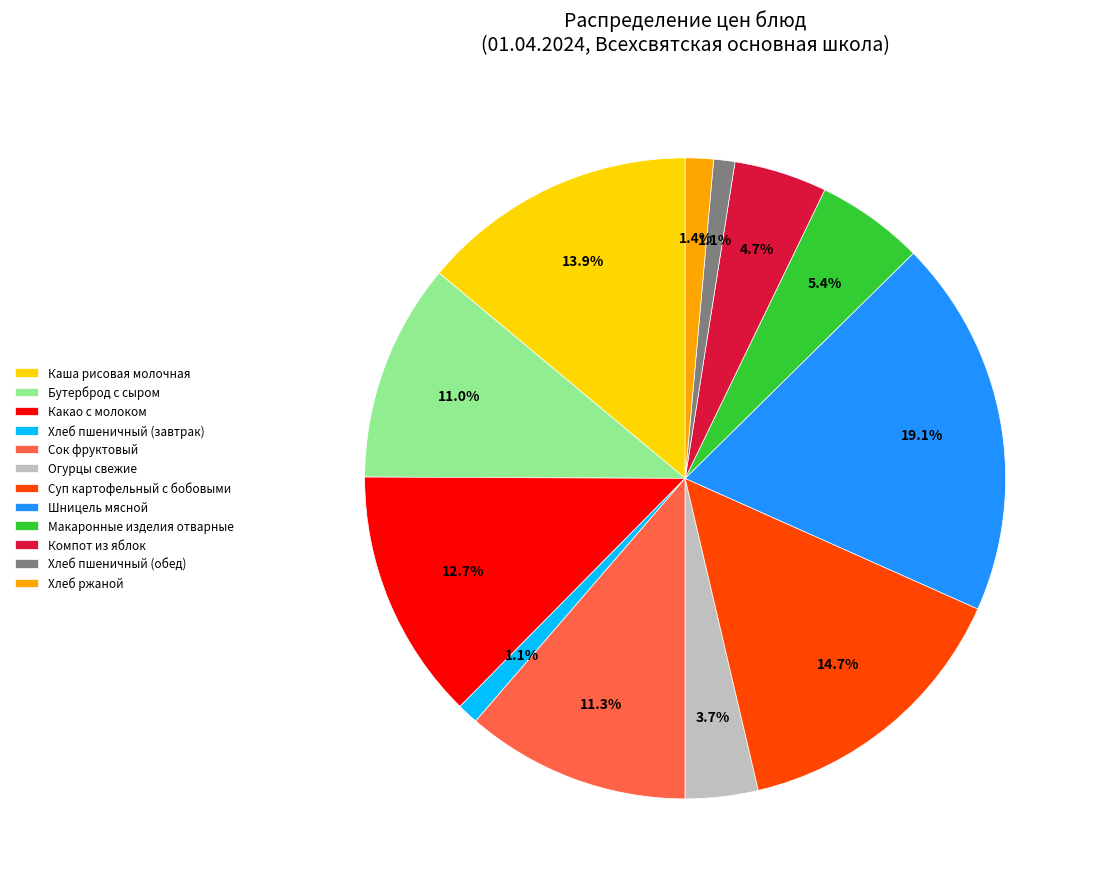

Which category has the biggest portion of the pie?

Шницель мясной